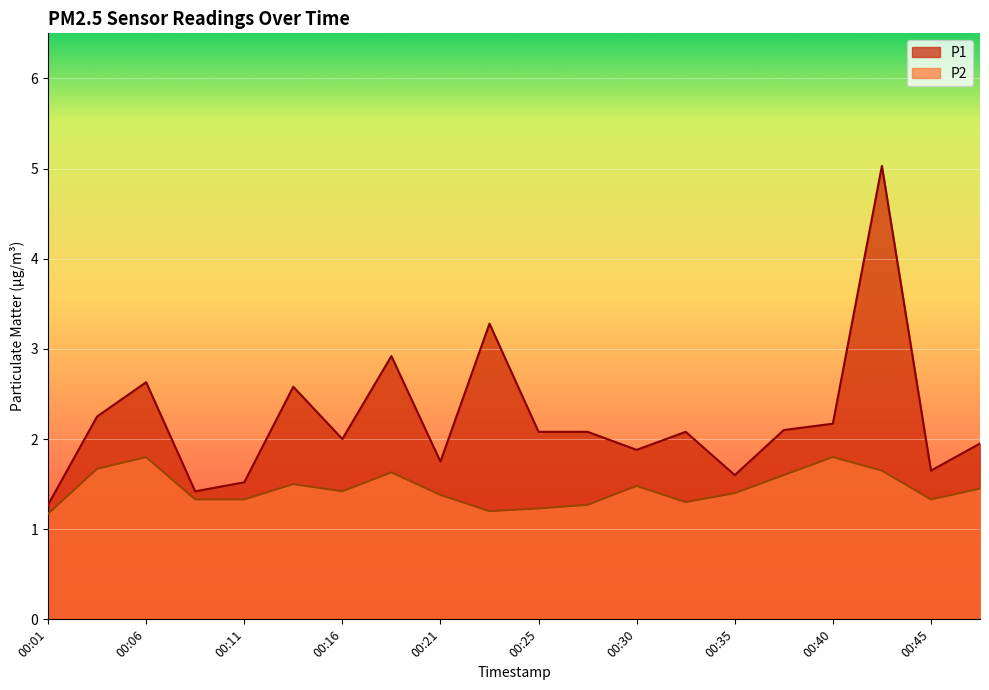

How many data points in P1 are above 2?

11